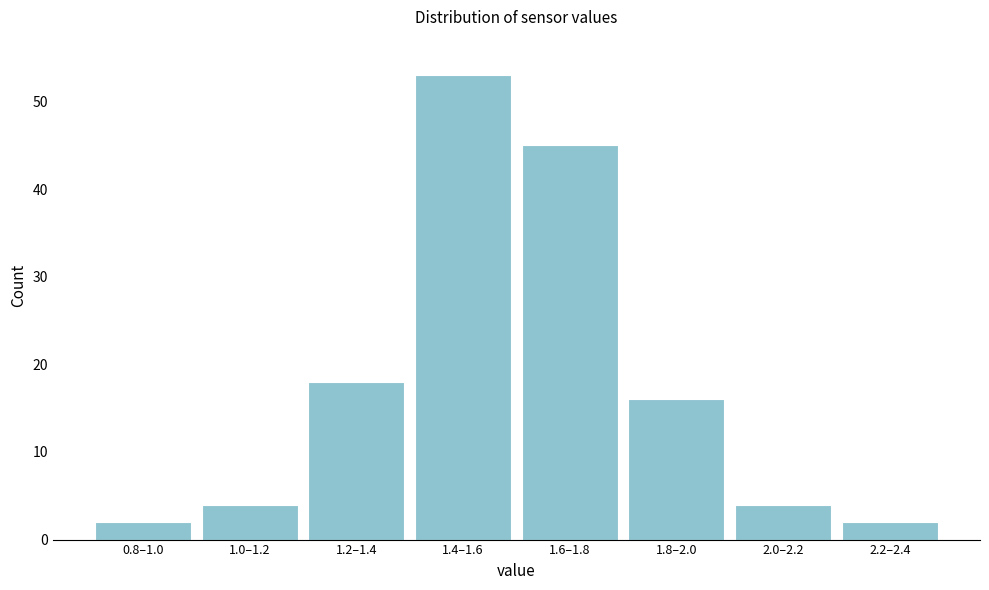

Reading right to left, list all the values displayed in this chart.

2	4	16	45	53	18	4	2